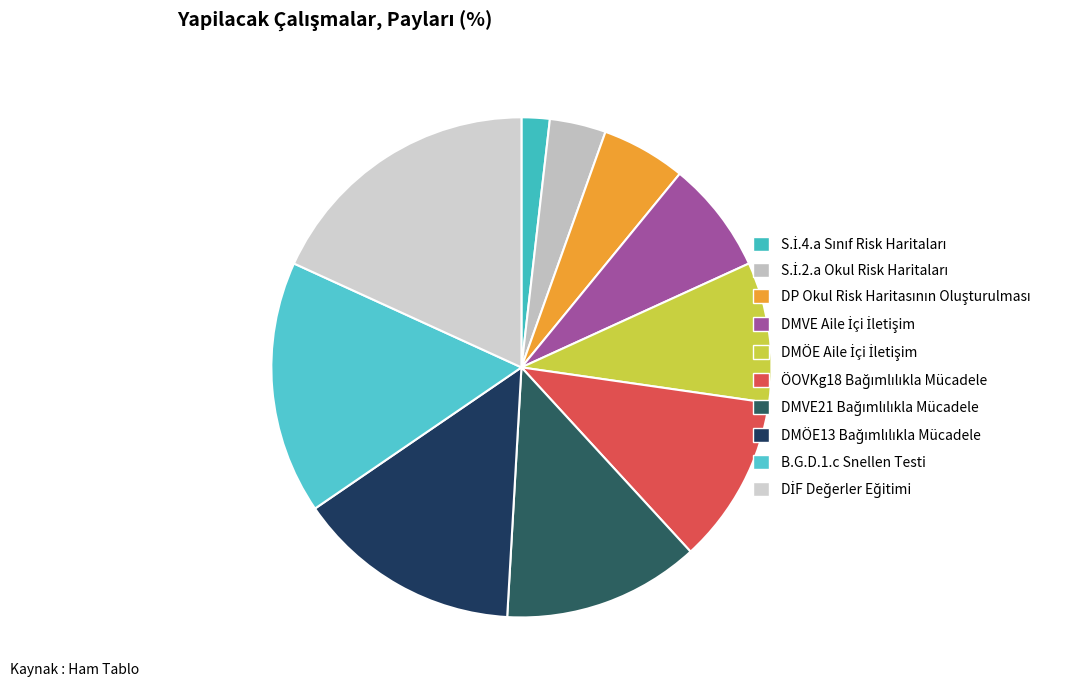

What is the change in value from DMÖE13 Bağımlılıkla Mücadele to B.G.D.1.c Snellen Testi?

+1